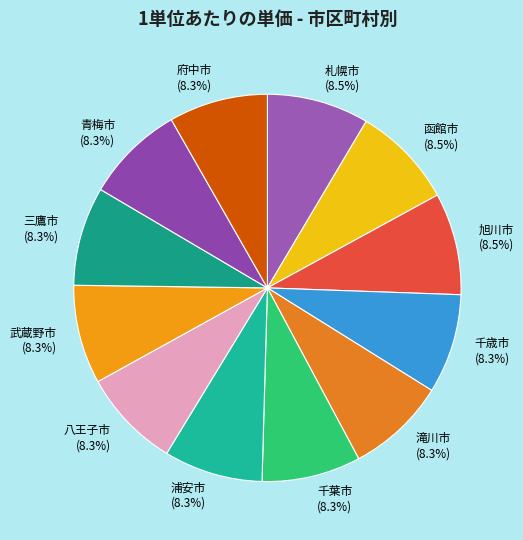

Is it true that 府中市 is 8% of the pie?

True